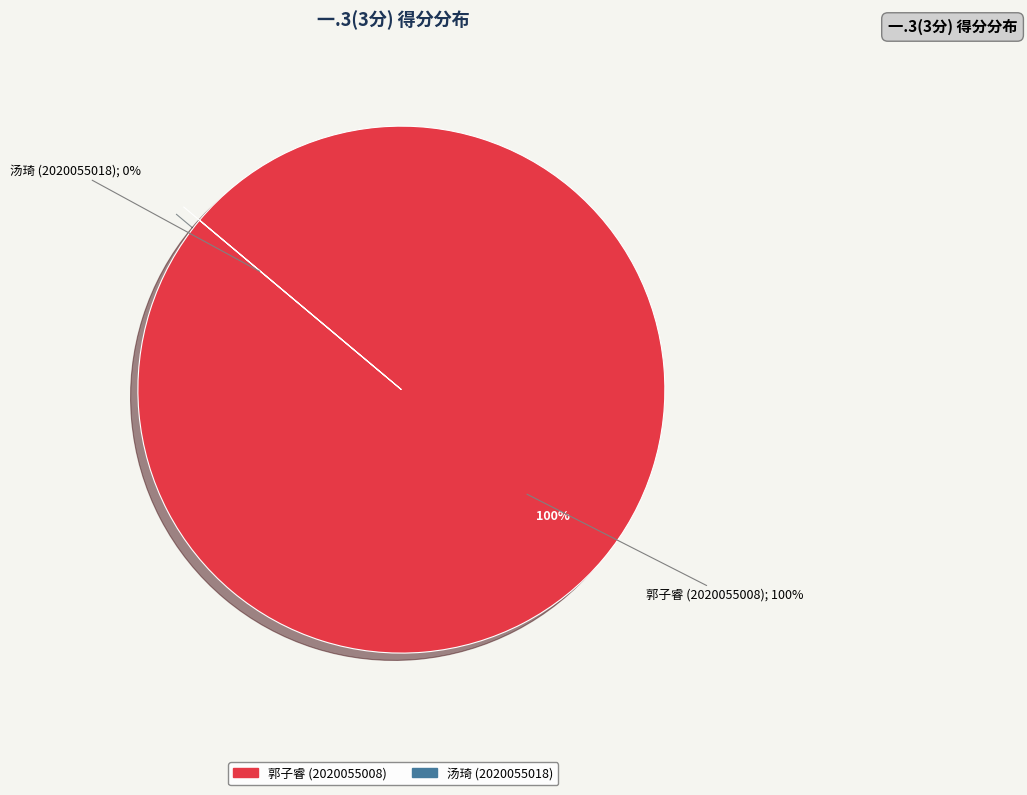

What is the largest slice in the pie chart?

郭子睿 (2020055008)